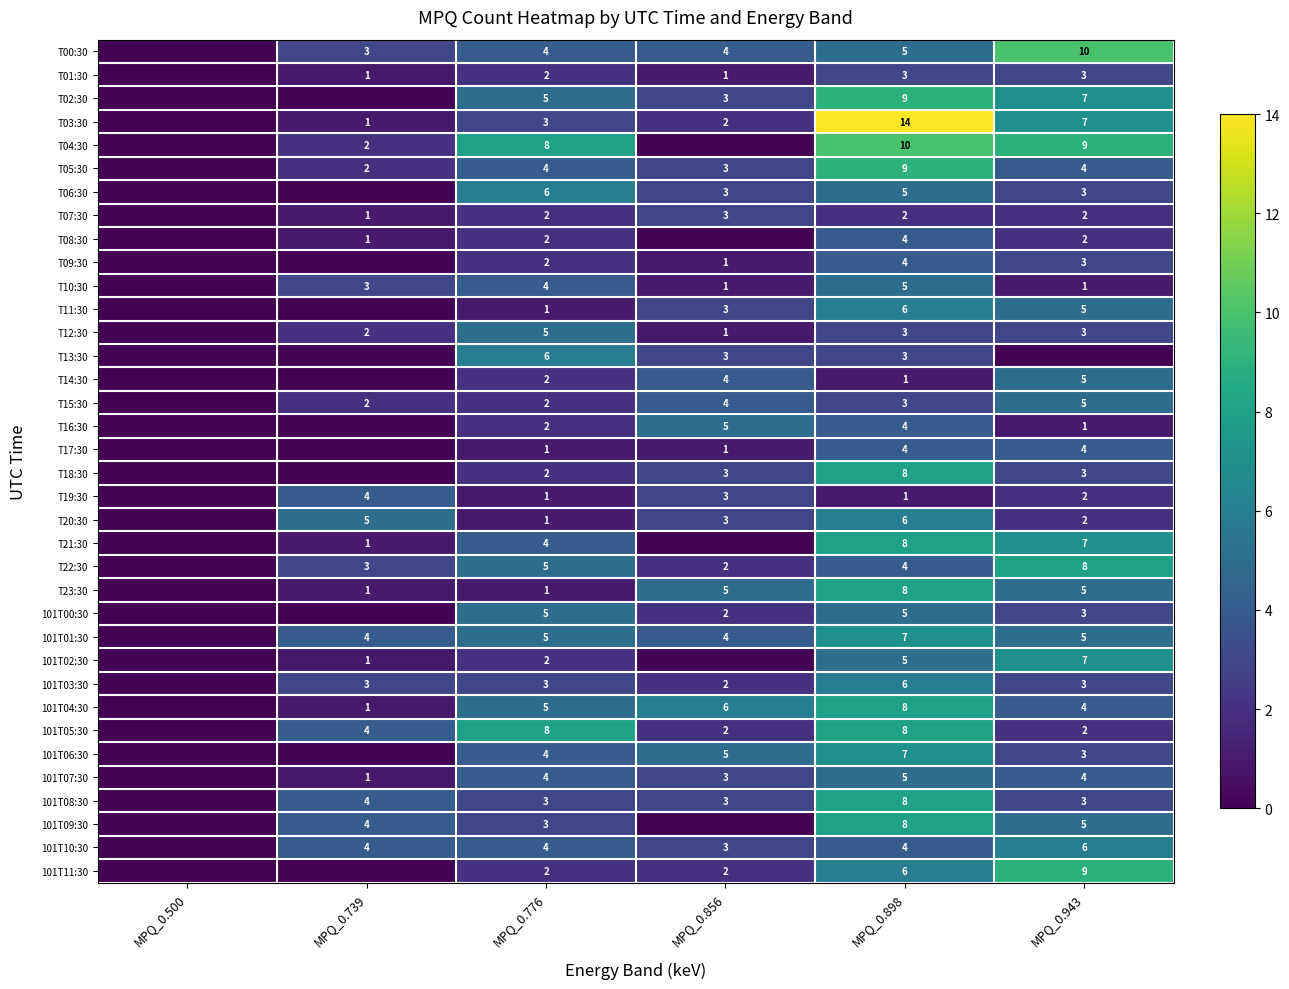

What is the spread (max minus min) of values at MPQ_0.898?

13